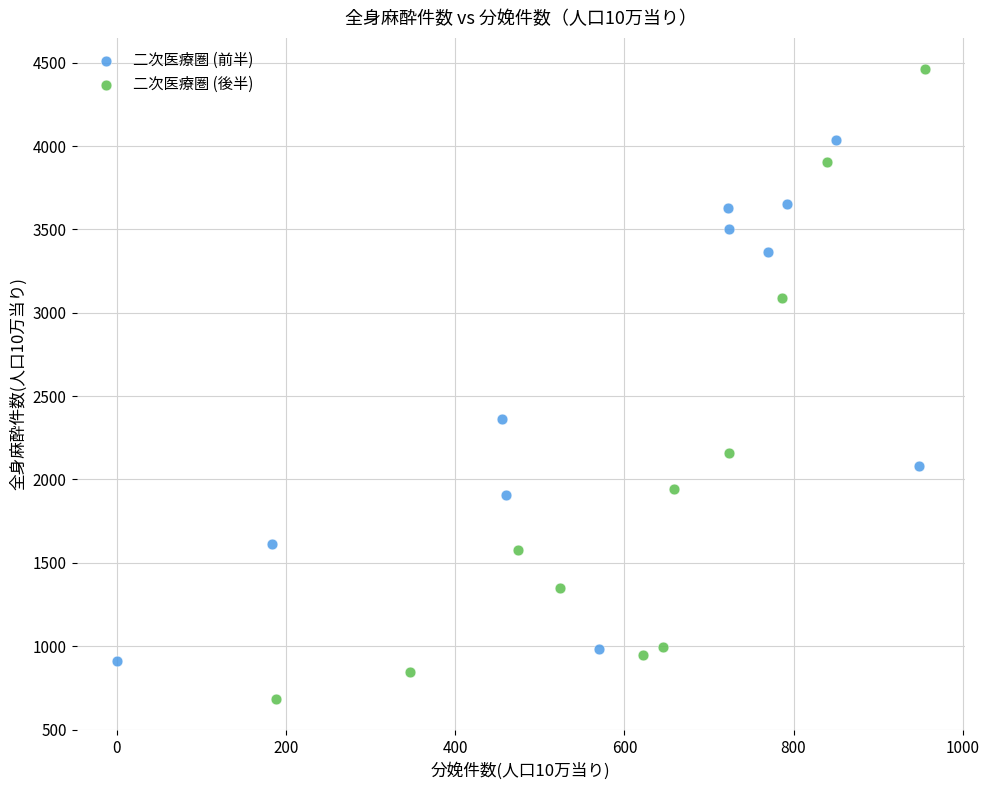

Which series reaches the maximum Y coordinate?

二次医療圏 (後半)